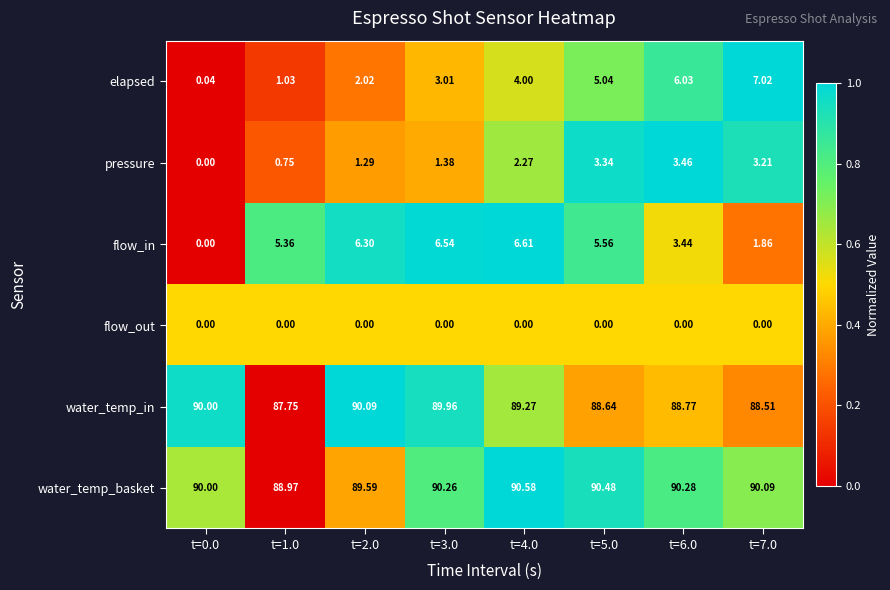

What is the spread (max minus min) of values at t=4.0?

90.6